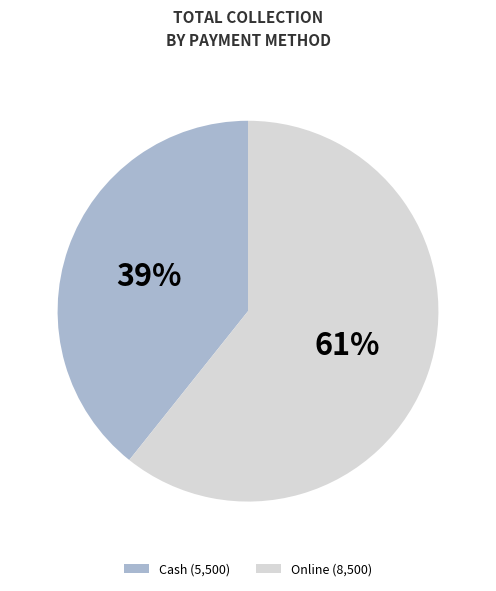

Which category accounts for the majority?

Online